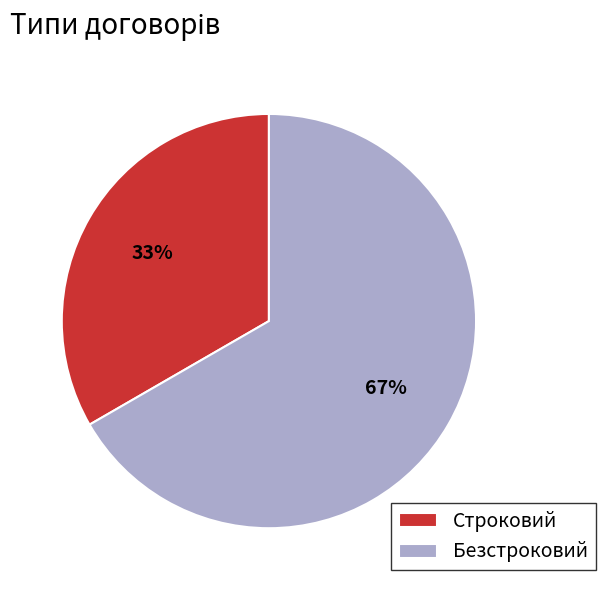

To the nearest percent, what portion does Строковий represent?

33%